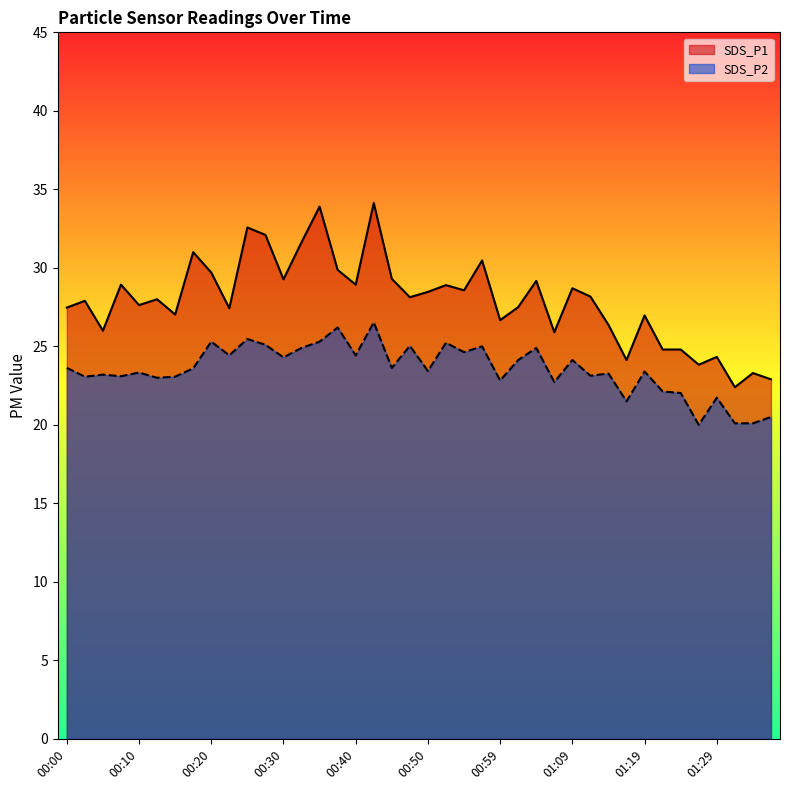

What is the label of the 1st point from the right?

01:37